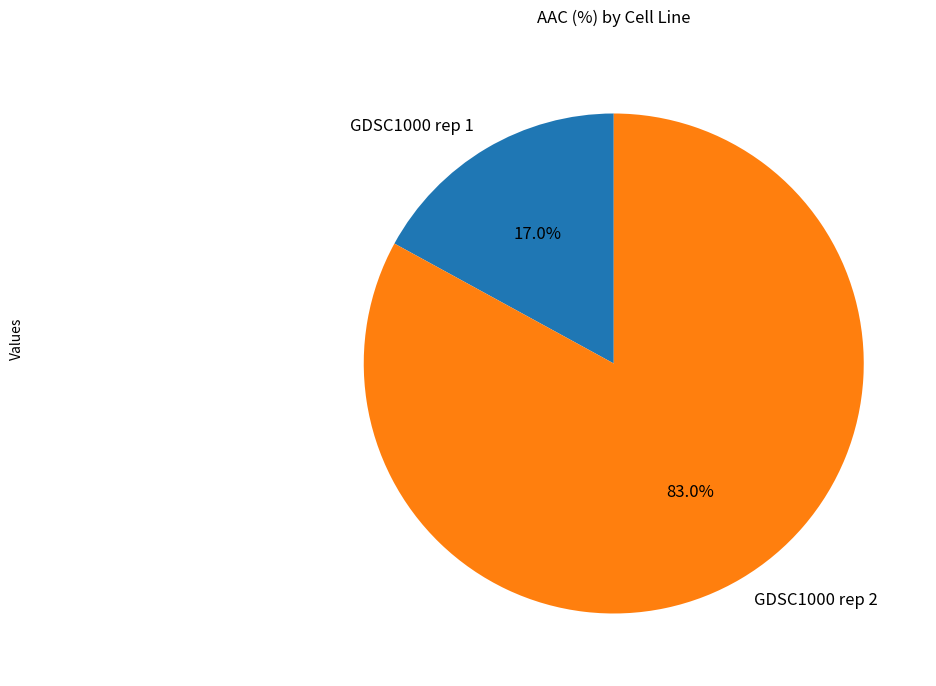

Rank the categories by value from highest to lowest.

GDSC1000 rep 2, GDSC1000 rep 1